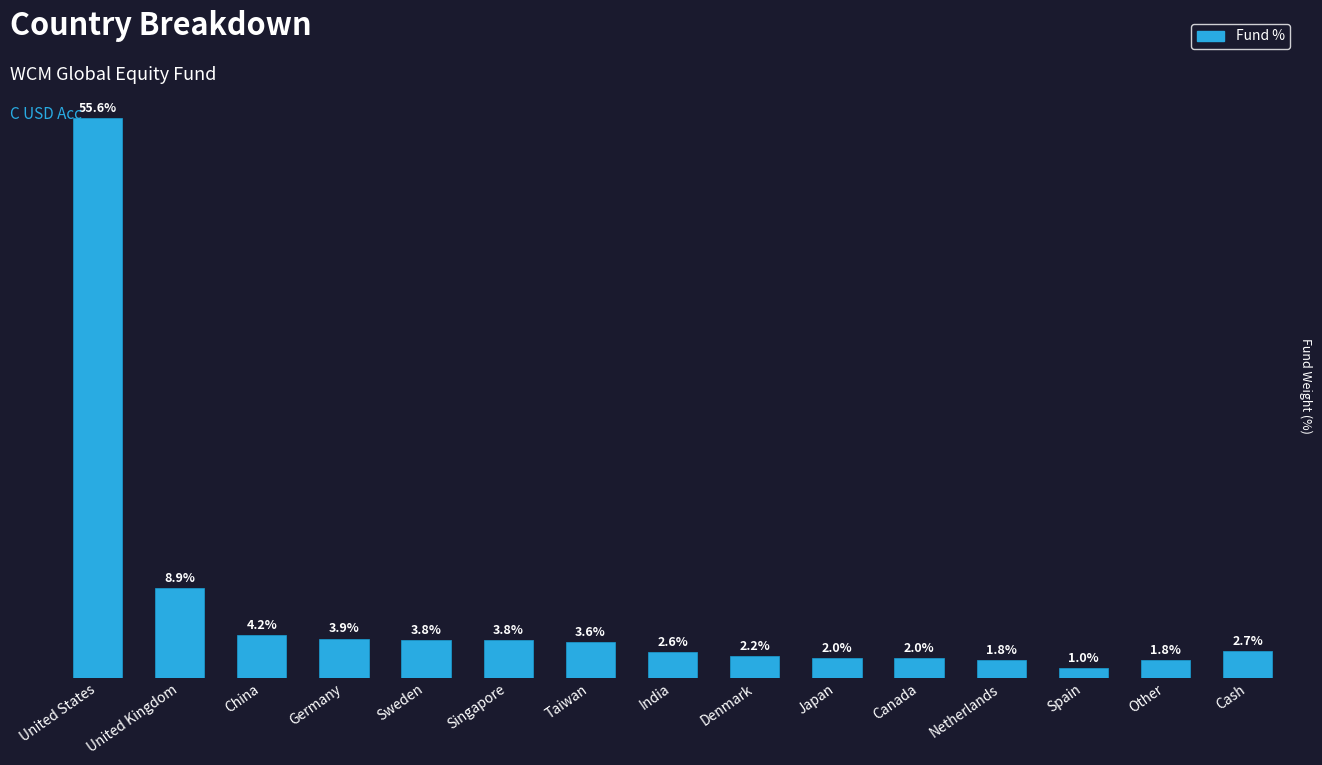

Which has a higher value, Germany or Other?

Germany